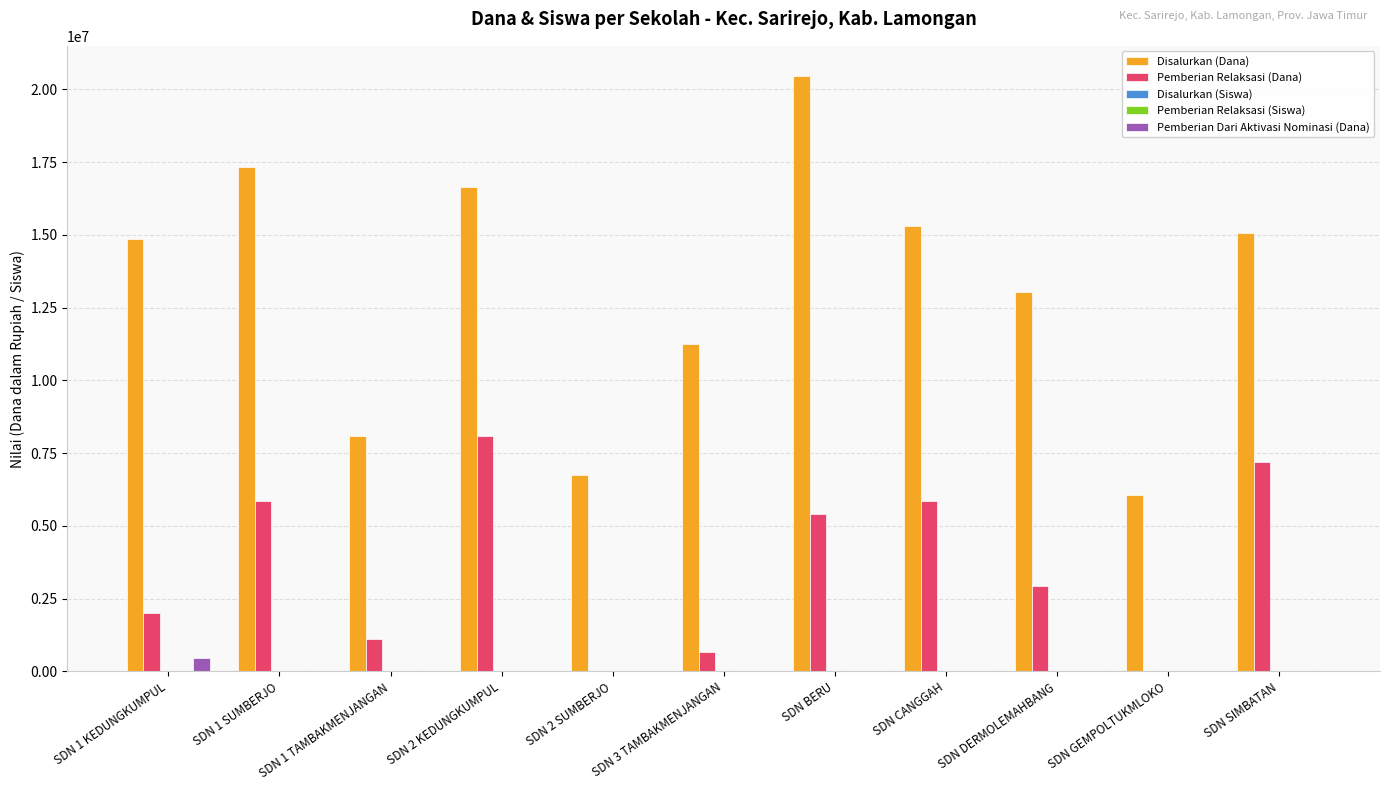

The Pemberian Relaksasi (Dana) series shows 5400000 at SDN BERU. True or false?

True